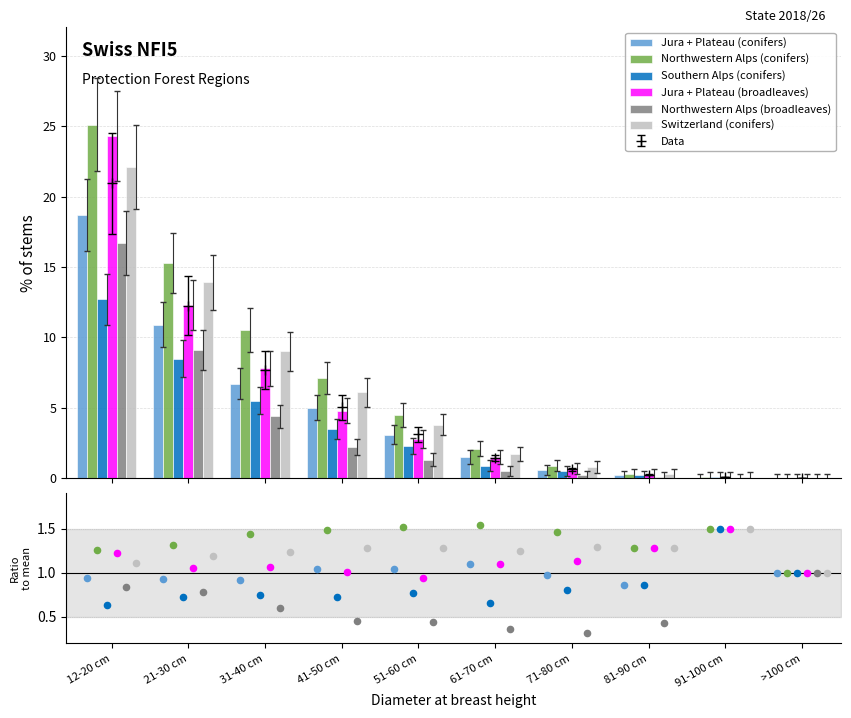

What are all the series names shown in the legend?

Jura + Plateau (conifers), Northwestern Alps (conifers), Southern Alps (conifers), Jura + Plateau (broadleaves), Northwestern Alps (broadleaves), Switzerland (conifers)